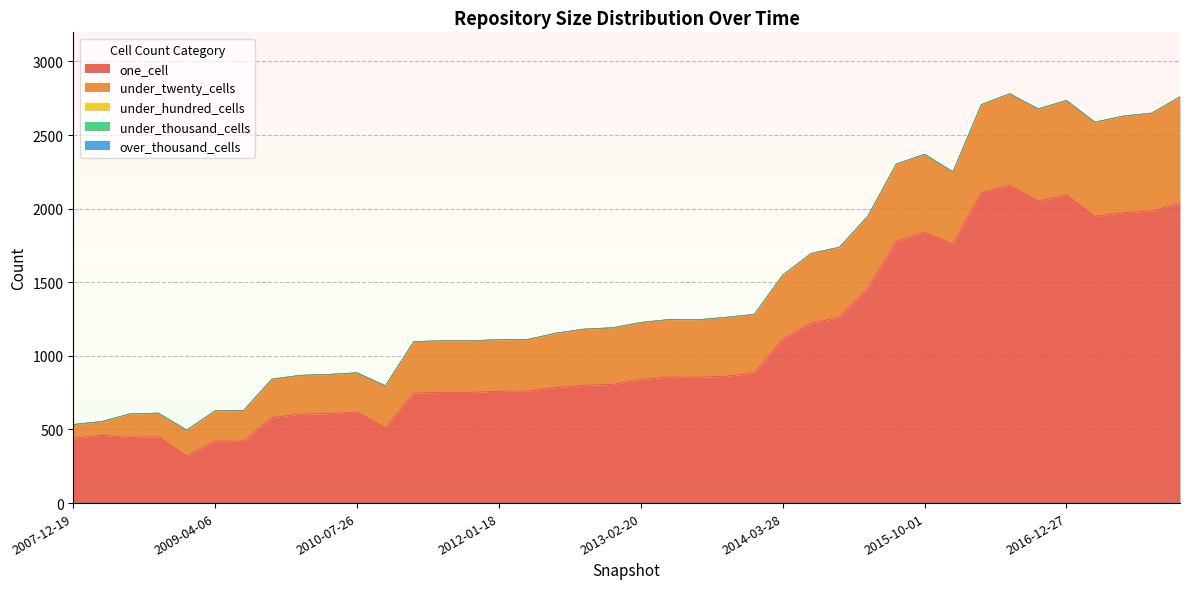

What are all the series names shown in the legend?

one_cell, under_twenty_cells, under_hundred_cells, under_thousand_cells, over_thousand_cells